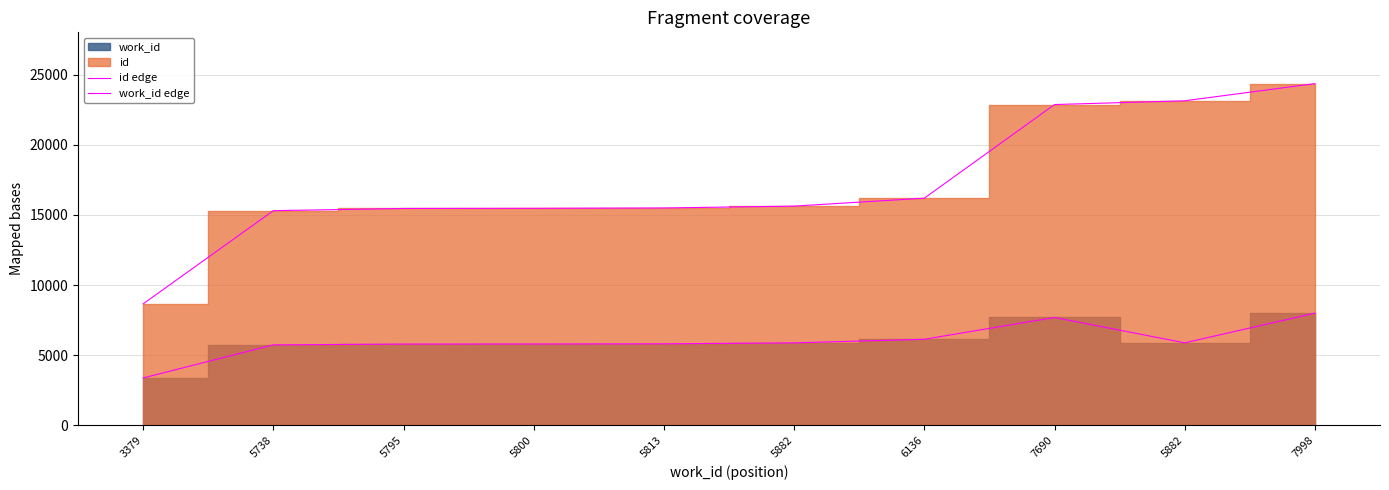

What is the difference between the maximum and minimum values in the id edge series?

15696